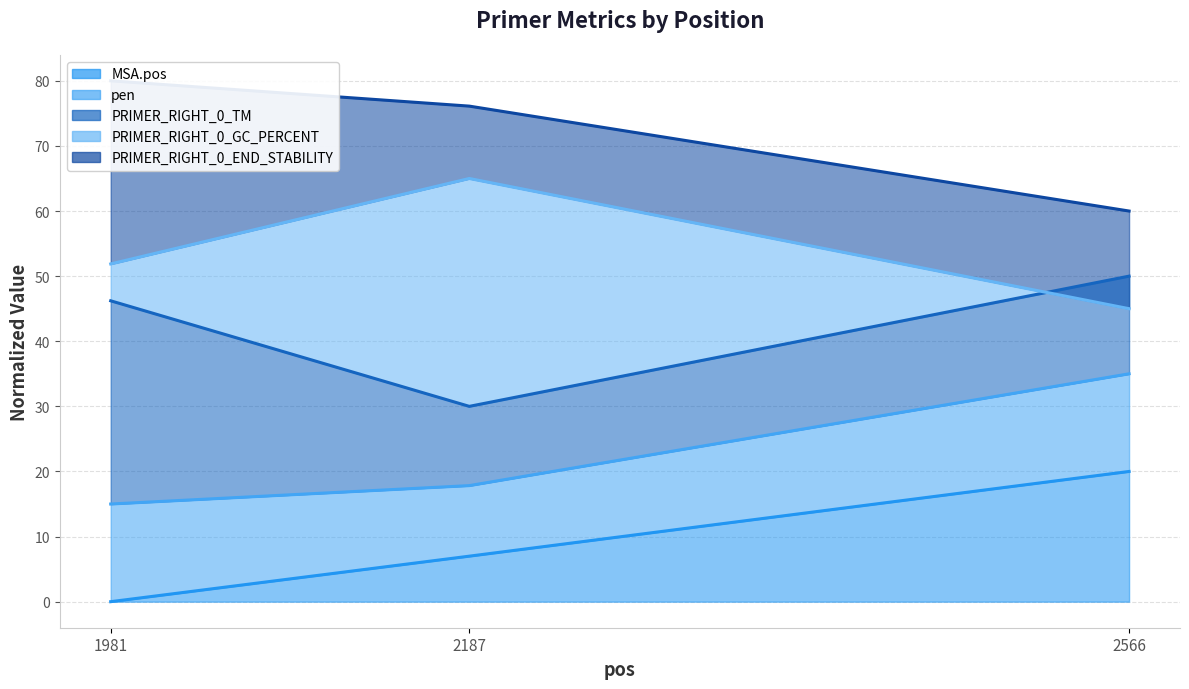

Reading left to right, list all the values displayed in this chart.

MSA.pos: 0.0	7.0	20.0
pen: 15.0	17.8	35.0
PRIMER_RIGHT_0_TM: 46.2	30.0	50.0
PRIMER_RIGHT_0_GC_PERCENT: 51.9	65.0	45.0
PRIMER_RIGHT_0_END_STABILITY: 80.0	76.1	60.0